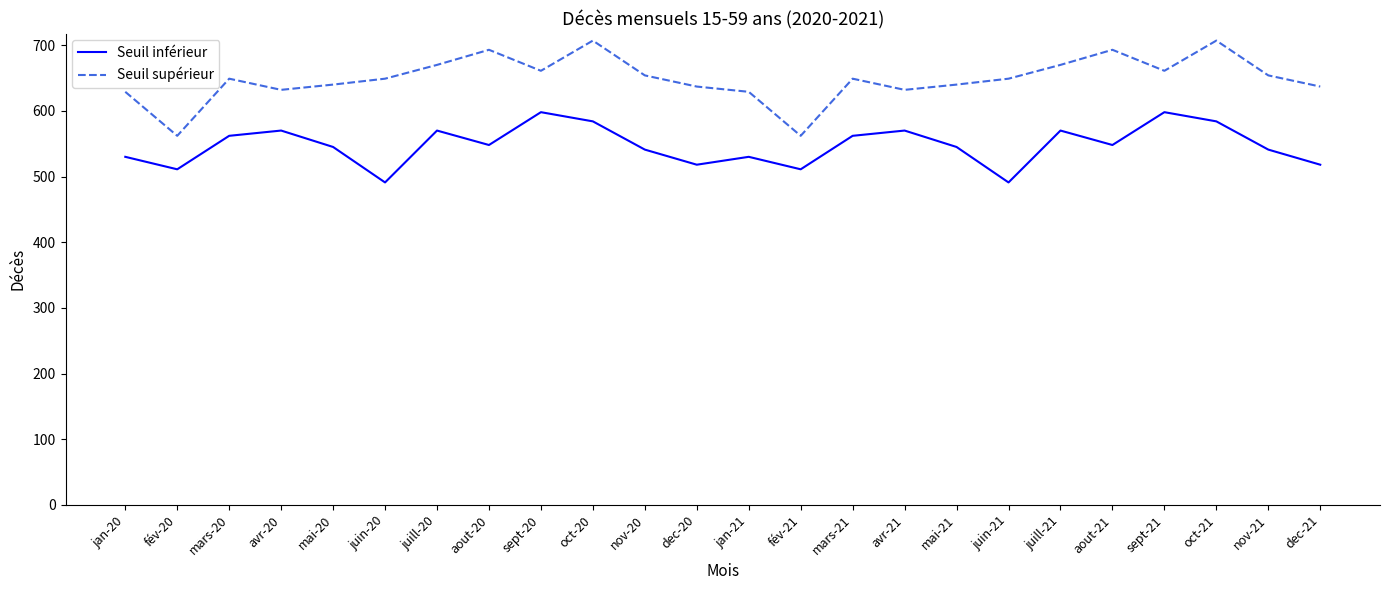

What is the difference between the Seuil inférieur values at sept-21 and dec-20?

80